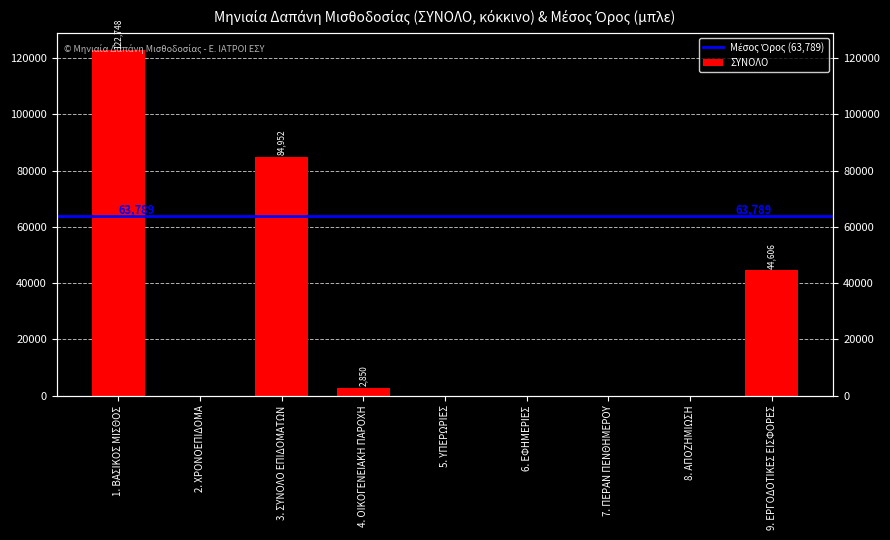

What is the change in value from 3. ΣΥΝΟΛΟ ΕΠΙΔΟΜΑΤΩΝ to 5. ΥΠΕΡΩΡΙΕΣ?

-84952.0